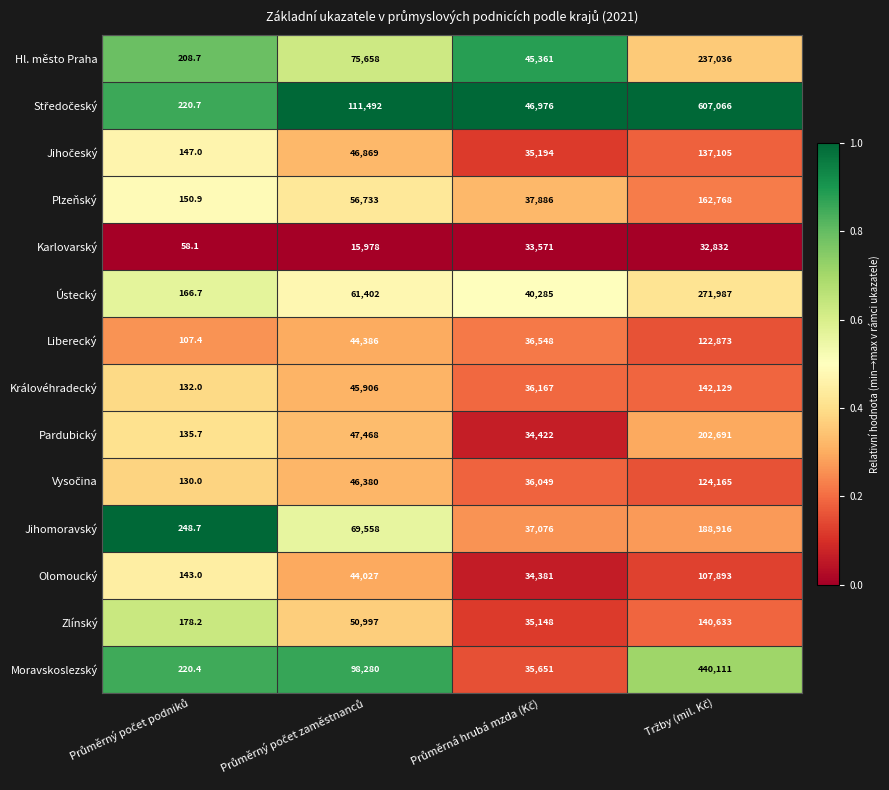

What is the sum of all Hl. město Praha values?

358263.7